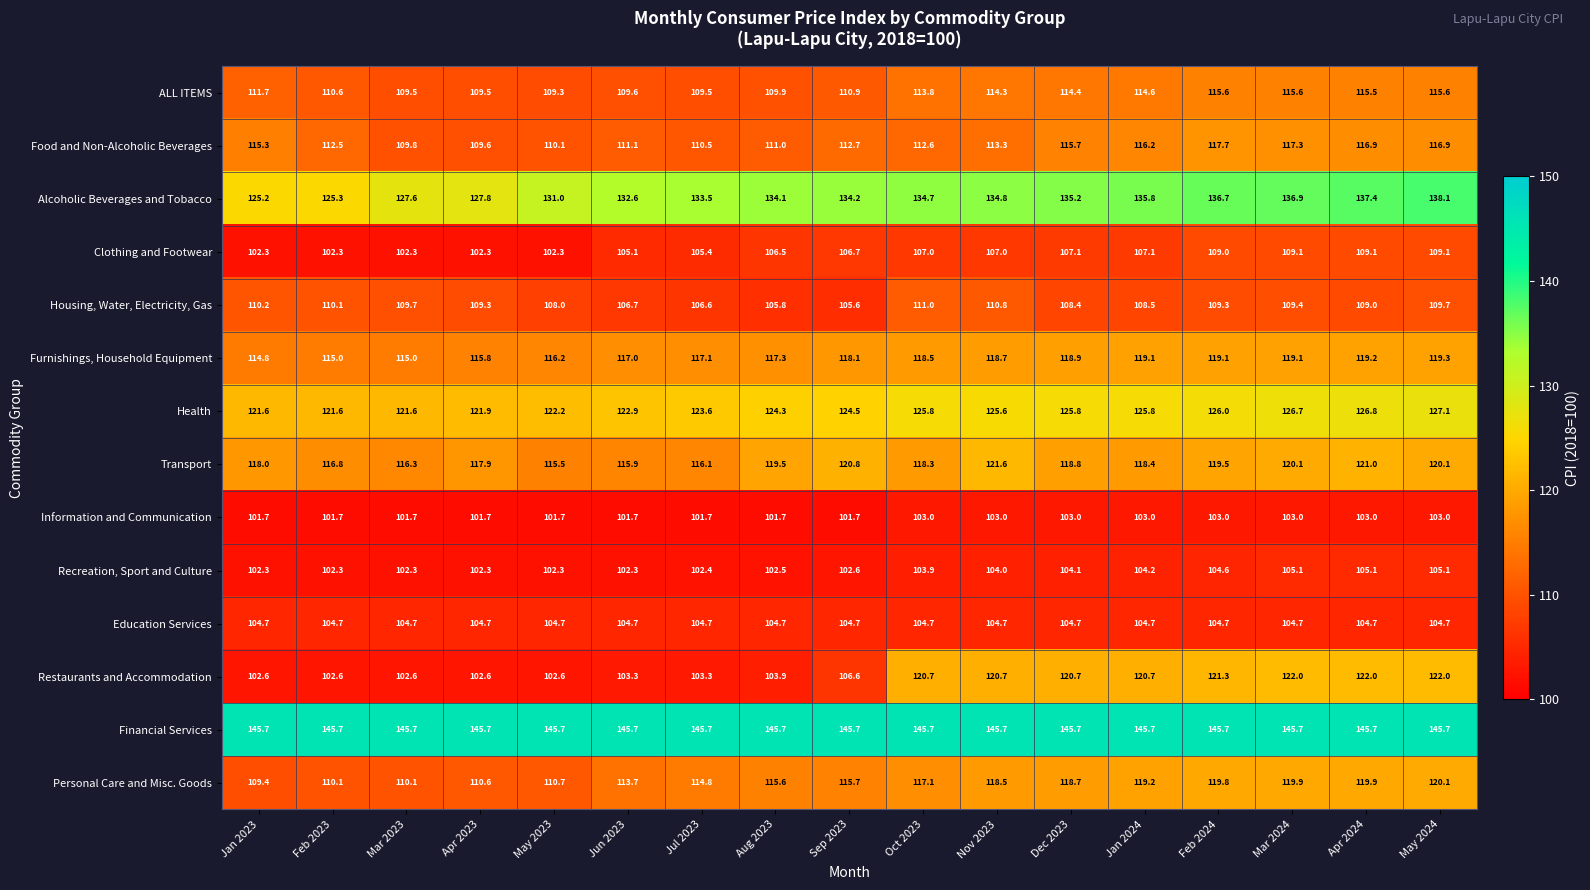

Which series has the largest range (max minus min)?

Restaurants and Accommodation